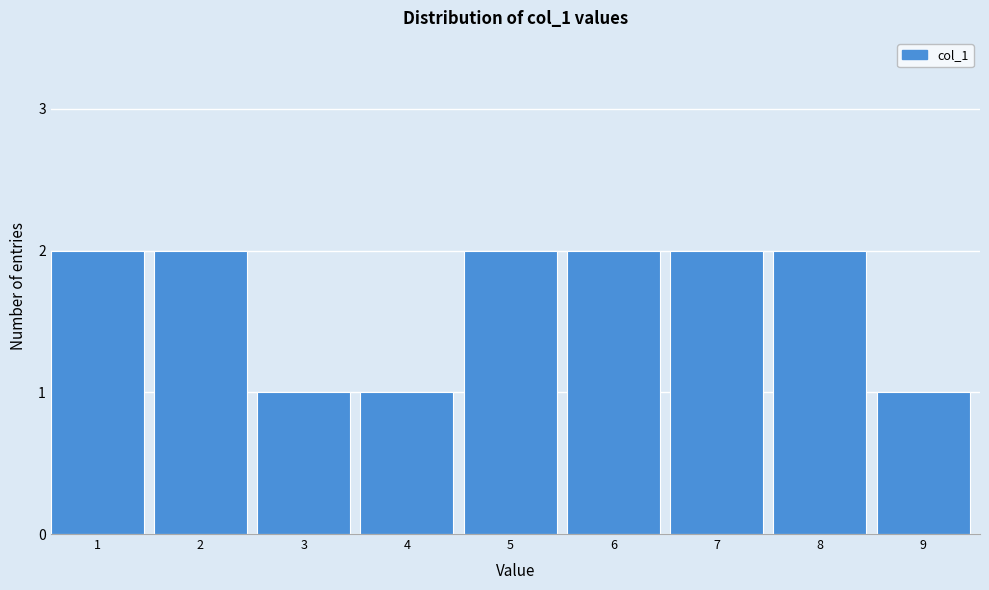

Reading left to right, extract all data points from this chart.

2	2	1	1	2	2	2	2	1